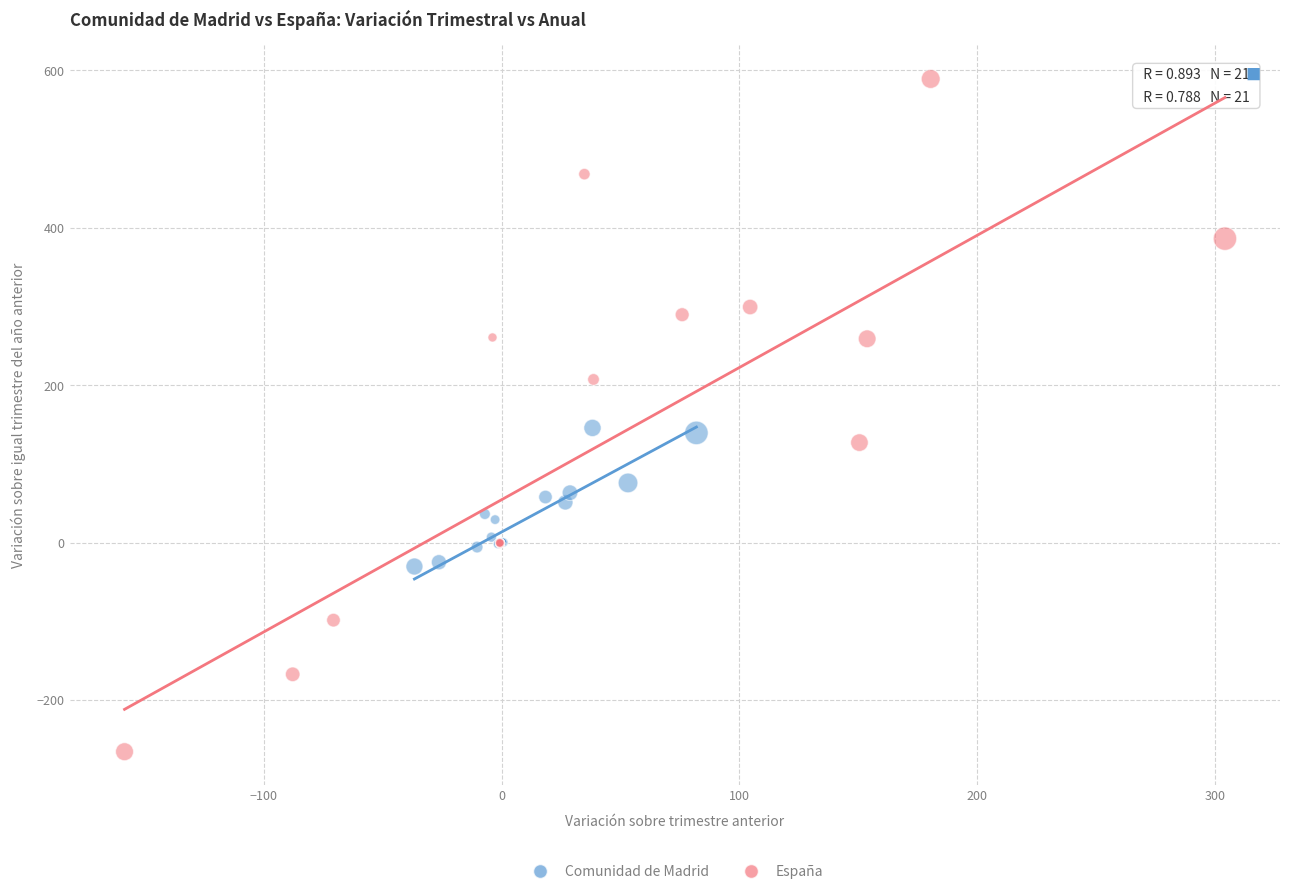

Which series has the largest Y range (max minus min)?

España